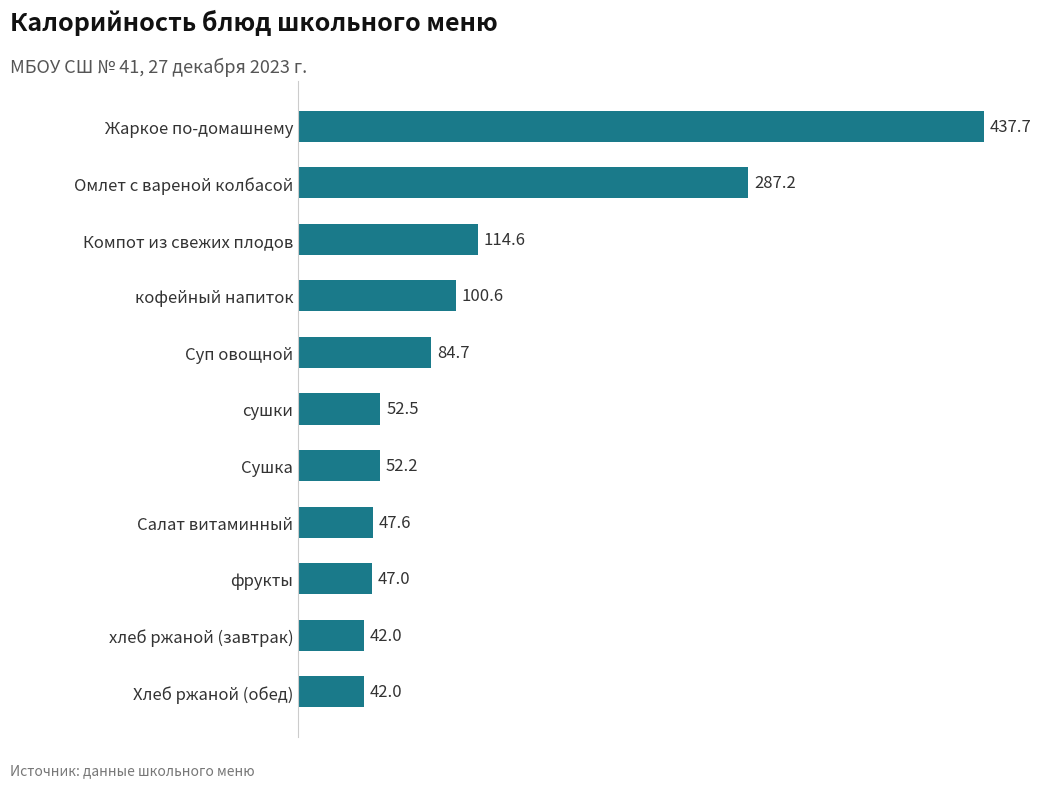

What is the change in value from Компот из свежих плодов to сушки?

-62.1